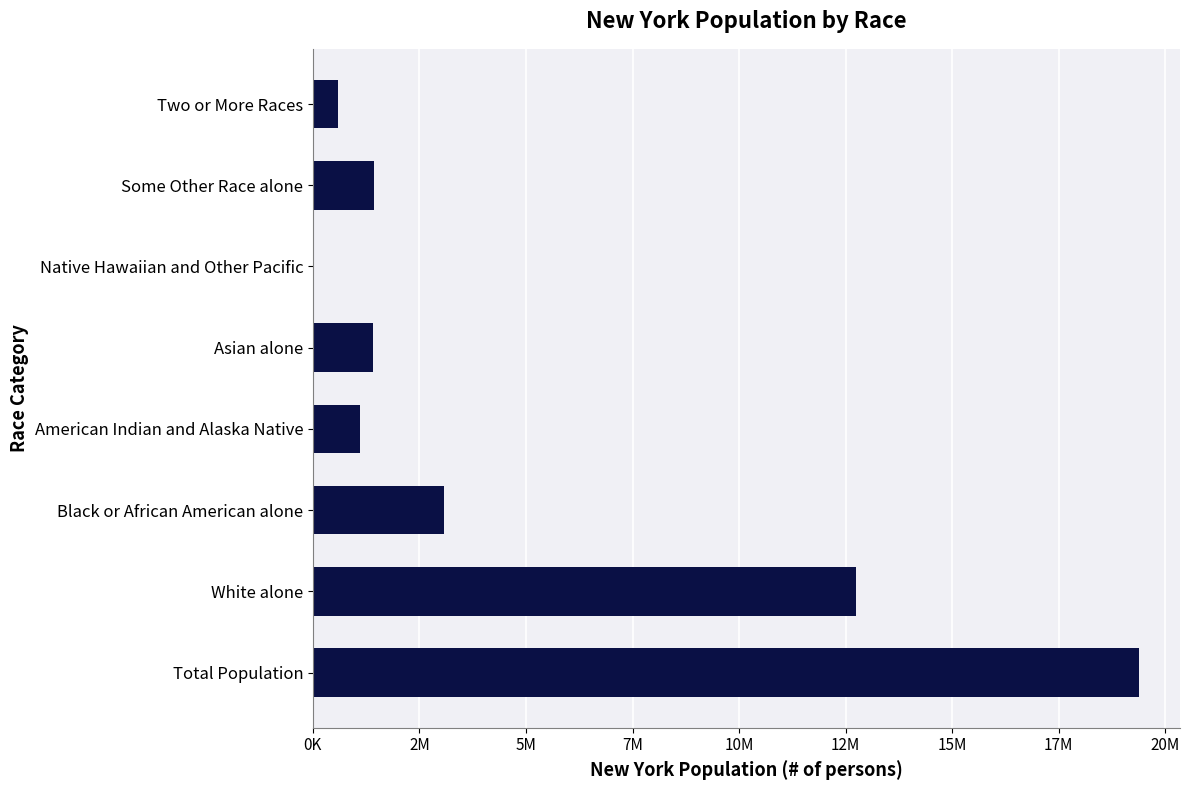

Are the bars horizontal?

Yes